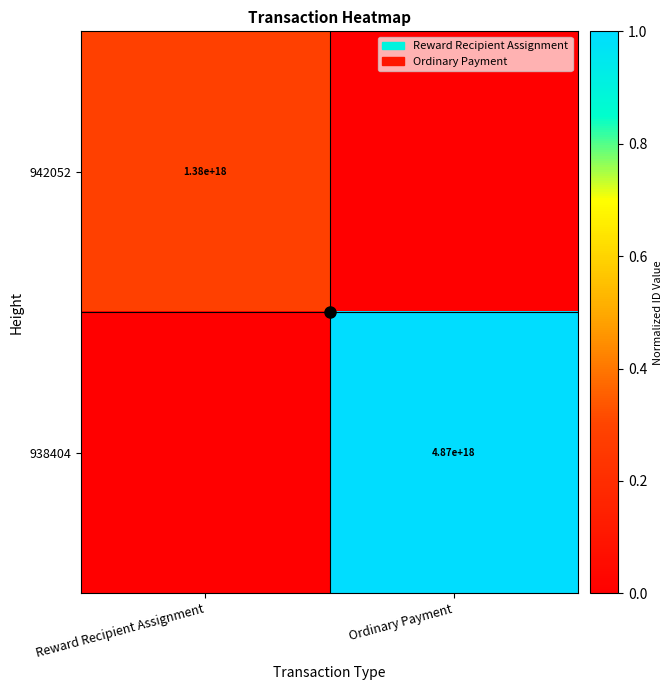

What is the maximum value shown in the chart?

1.0